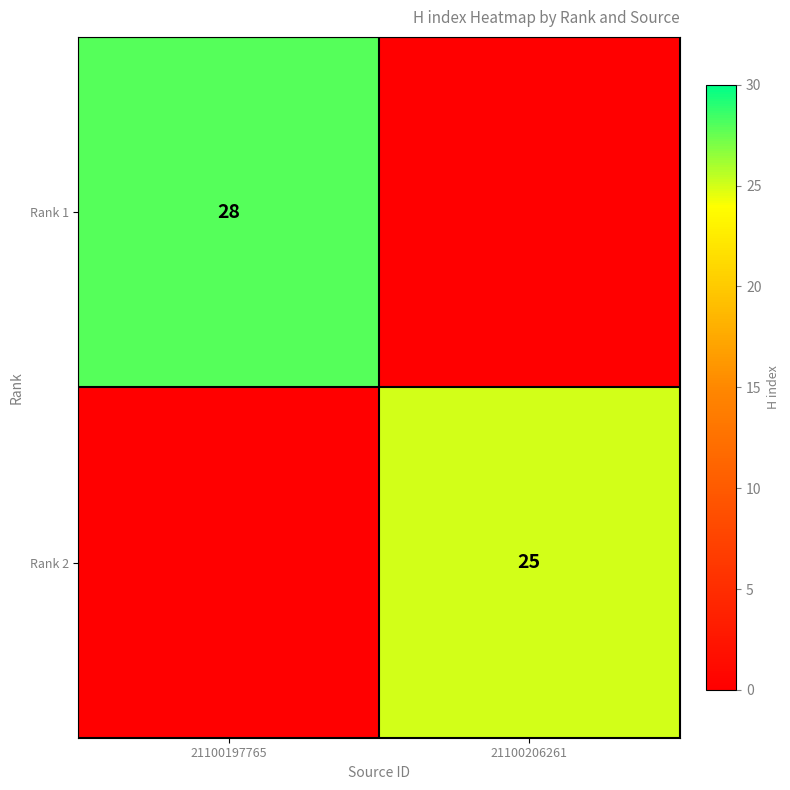

The Rank 1 series shows 43 at 21100197765. True or false?

False